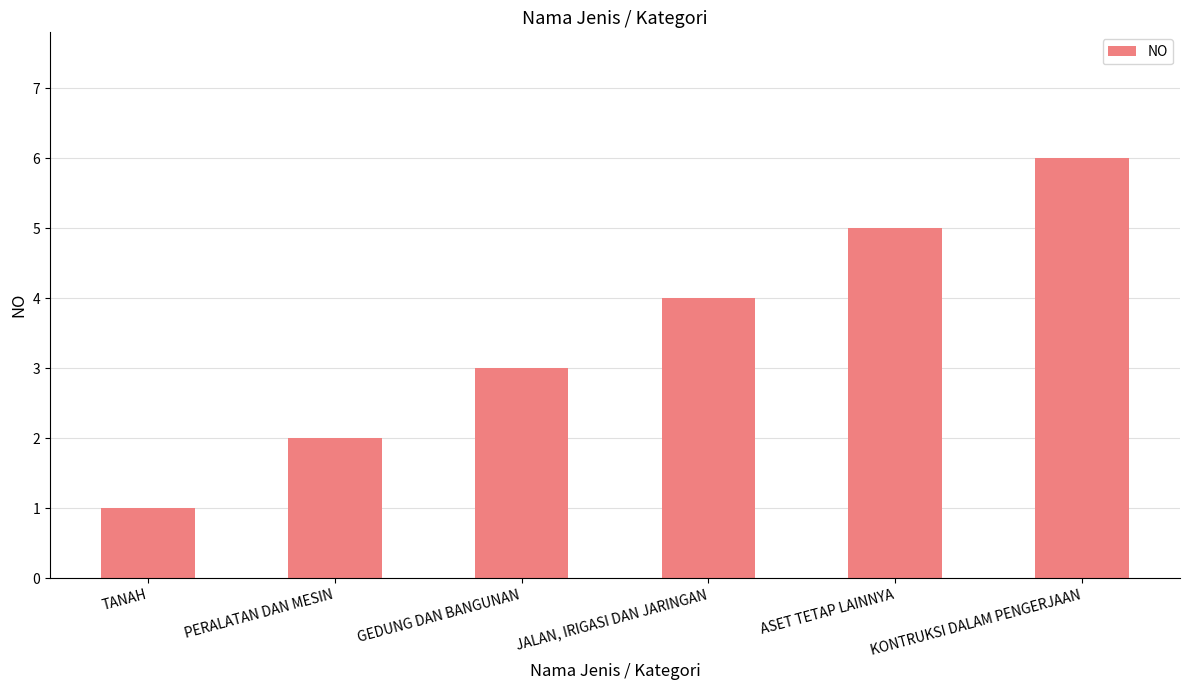

Approximately how many times larger is the value at ASET TETAP LAINNYA compared to KONTRUKSI DALAM PENGERJAAN?

0.8